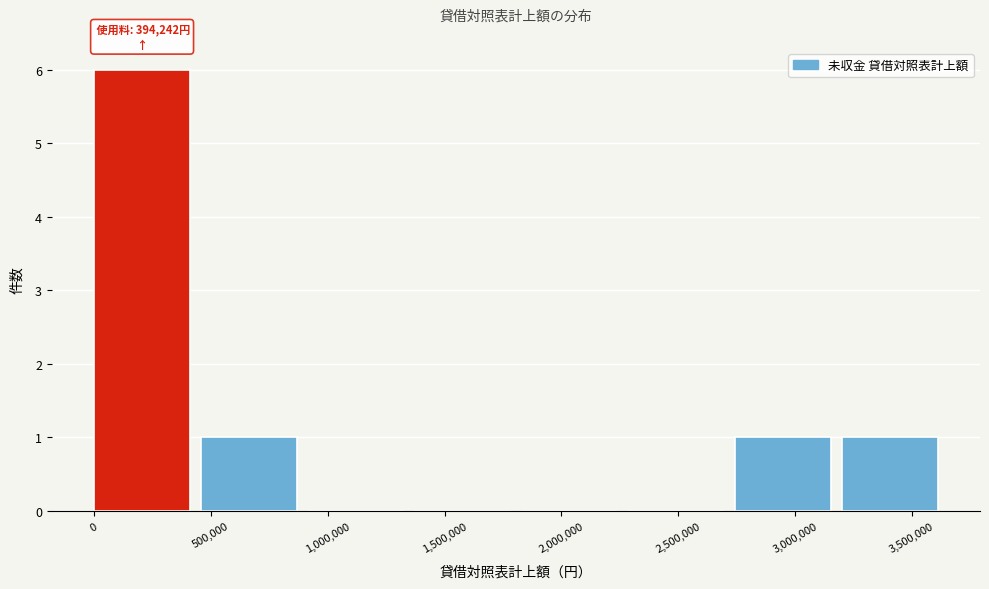

Over which range of the x-axis is the bar tallest?

0 to 450000